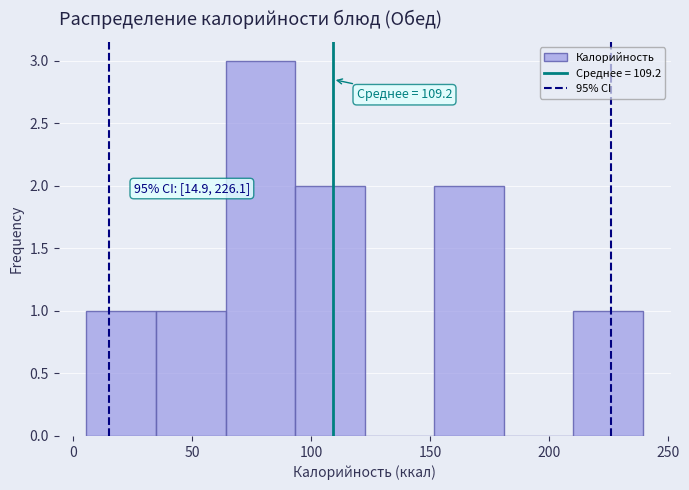

Over which range of the x-axis is the bar tallest?

65 to 95